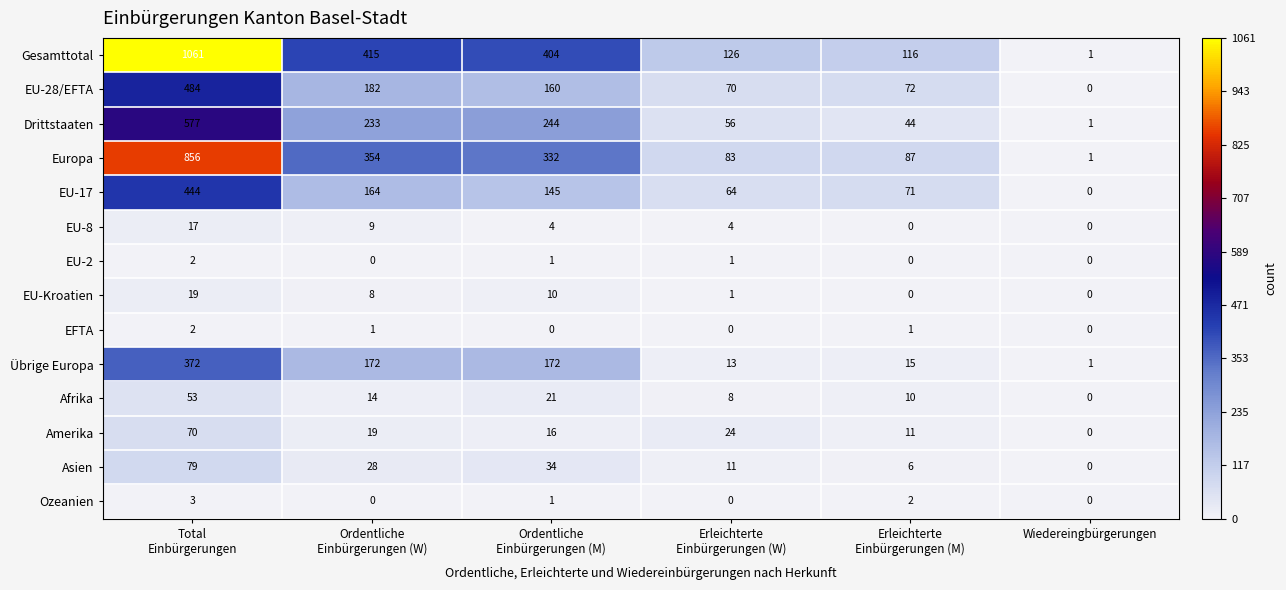

What is the sum of all Amerika values?

140